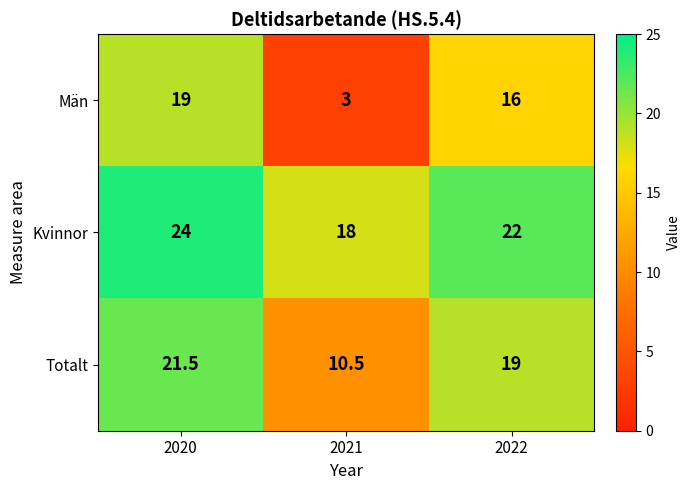

Reading left to right, extract all data points from this chart.

Män: 2020=19.0	2021=3.0	2022=16.0
Kvinnor: 2020=24.0	2021=18.0	2022=22.0
Totalt: 2020=21.5	2021=10.5	2022=19.0